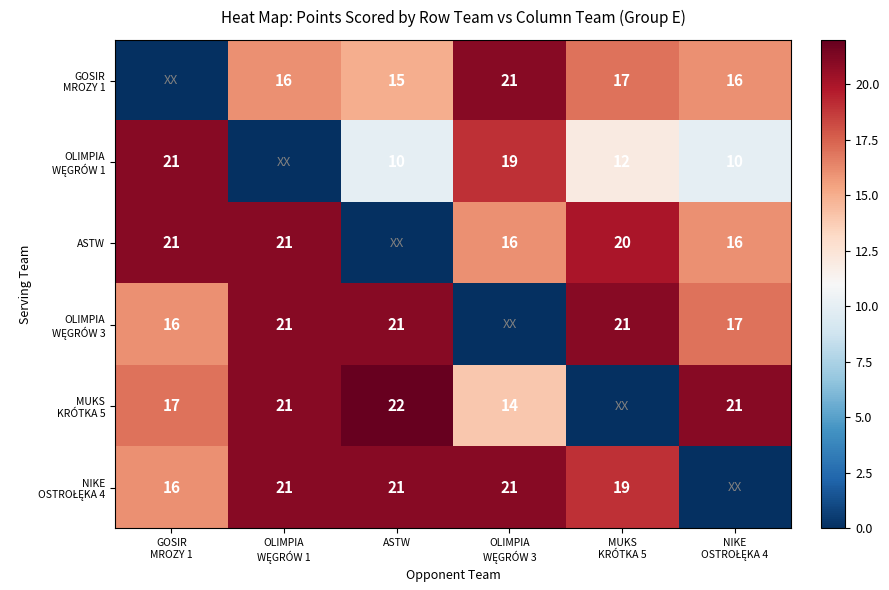

At how many categories does at least one series exceed 5?

6